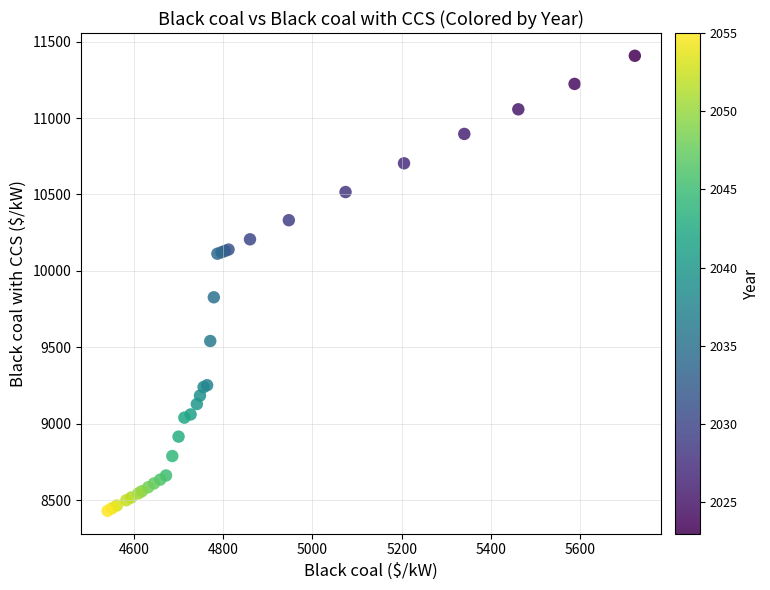

What Y value in the scatter plot is closest to 9919?

9828